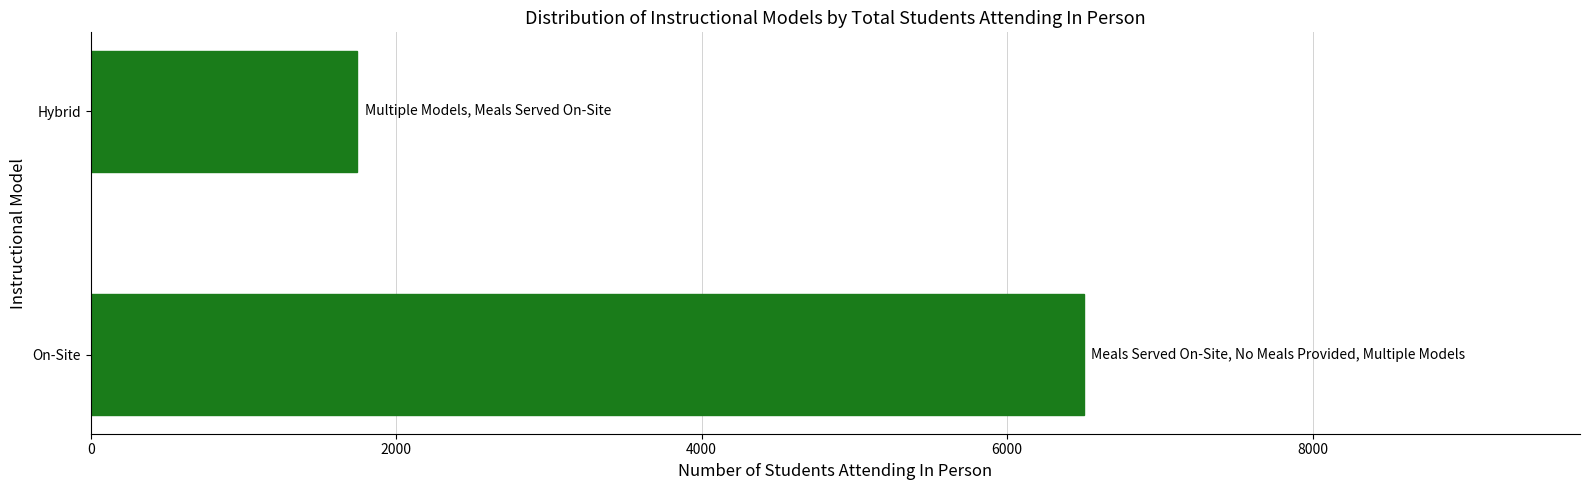

True or false: the data shows 1937 at On-Site.

False